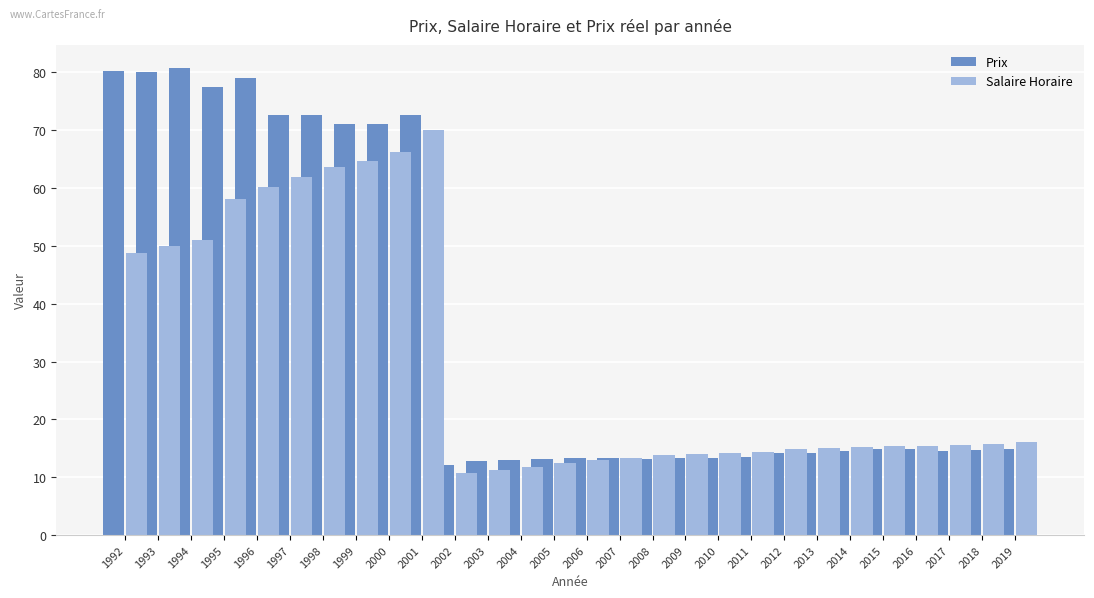

Rank the categories by Prix value from lowest to highest.

2002, 2003, 2004, 2005, 2008, 2006, 2007, 2009, 2010, 2011, 2012, 2013, 2014, 2017, 2018, 2019, 2015, 2016, 1999, 2000, 2001, 1998, 1997, 1995, 1996, 1993, 1992, 1994